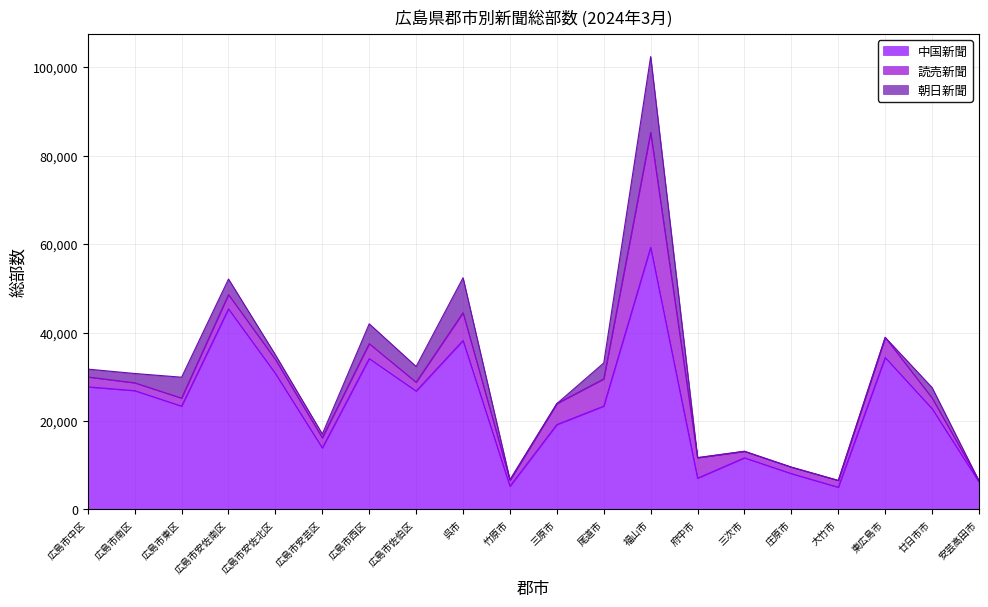

What is the label of the 16th point from the right?

広島市安佐北区